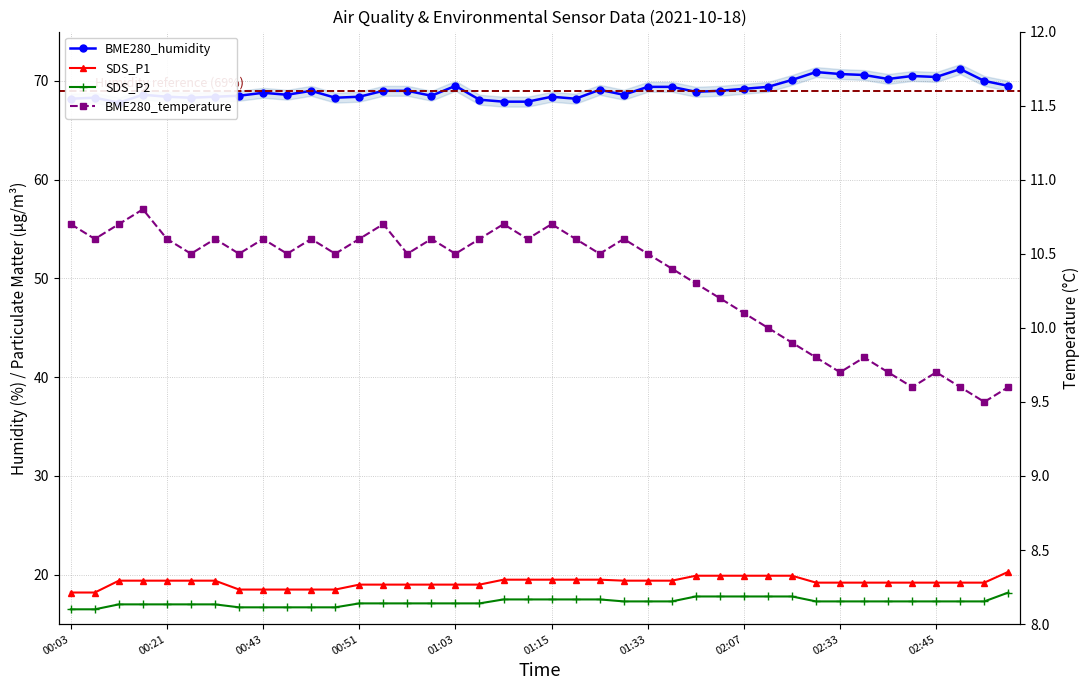

Is the value of BME280_humidity at 31 greater than the value of SDS_P2 at 24?

Yes